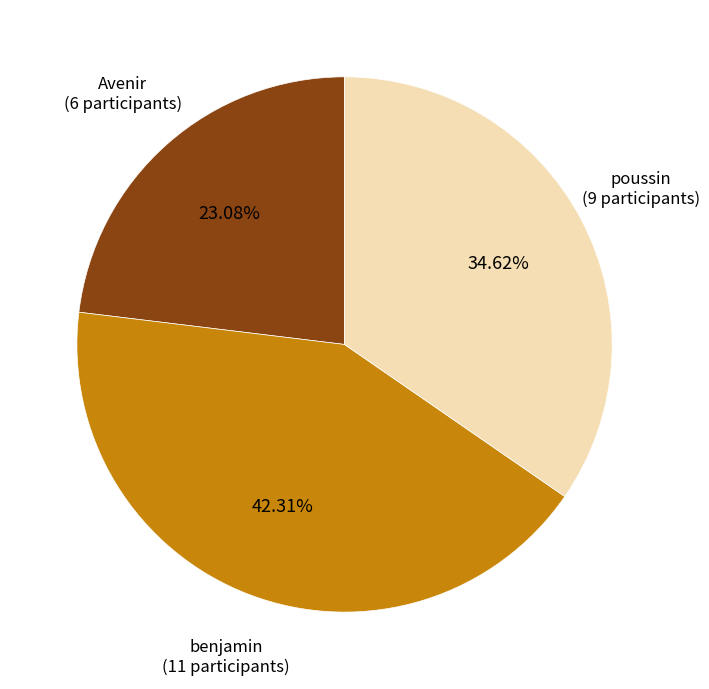

Is there any slice that represents more than half of the pie?

No